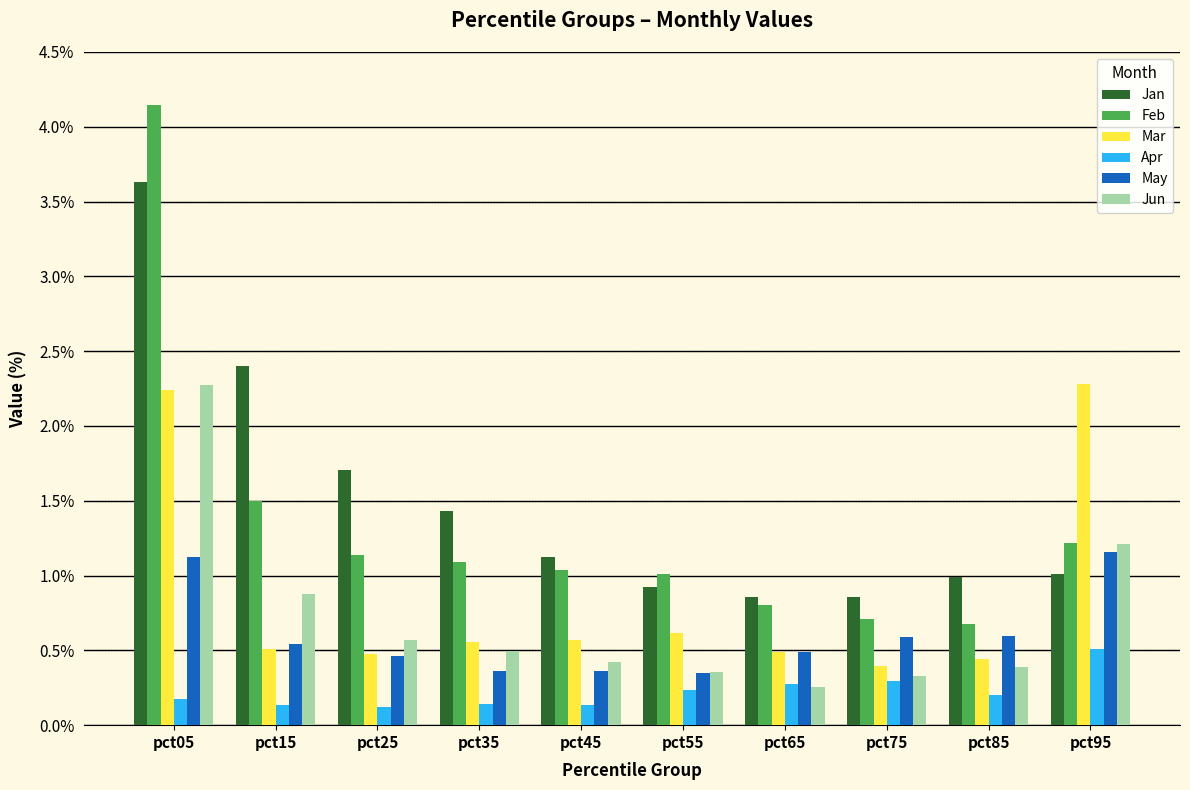

Count the number of data series in this chart.

6